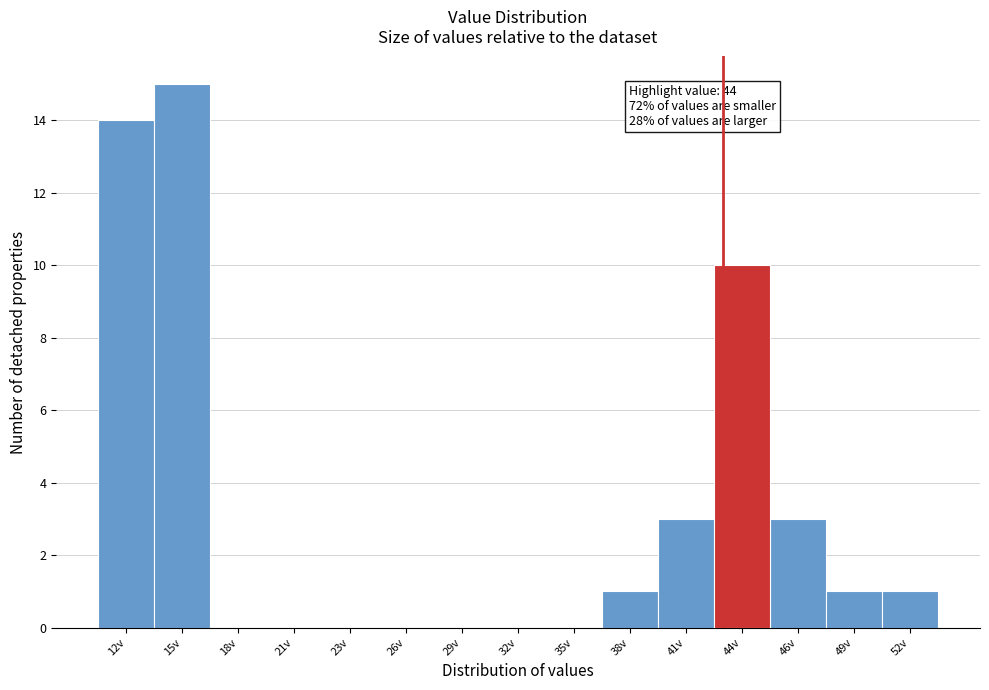

Reading right to left, transcribe all the data shown in this chart.

52v=1	49v=1	46v=3	44v=10	41v=3	38v=1	35v=0	32v=0	29v=0	26v=0	23v=0	21v=0	18v=0	15v=15	12v=14